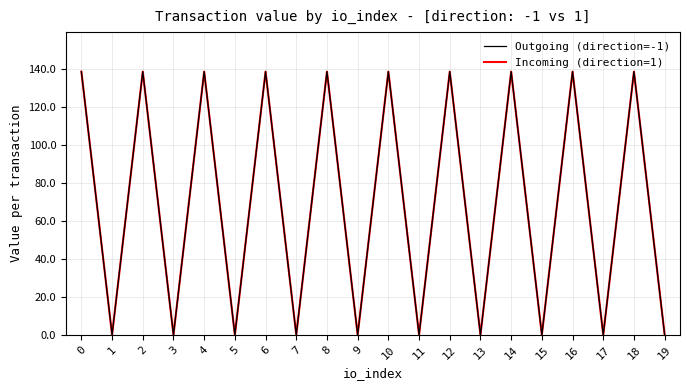

True or false: Incoming (direction=1) and Outgoing (direction=-1) intersect in this chart.

False